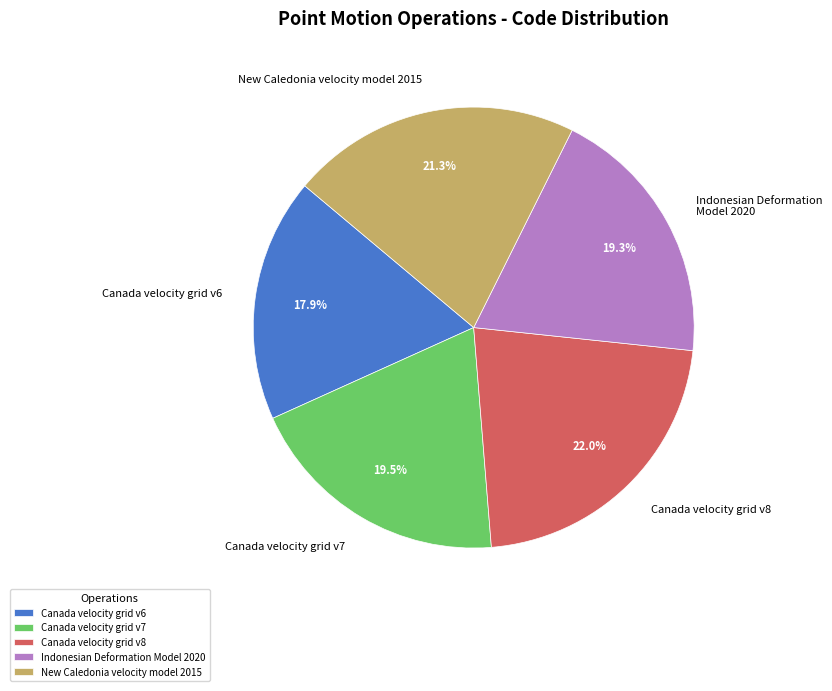

Between Canada velocity grid v6 and New Caledonia velocity model 2015, which is larger?

New Caledonia velocity model 2015